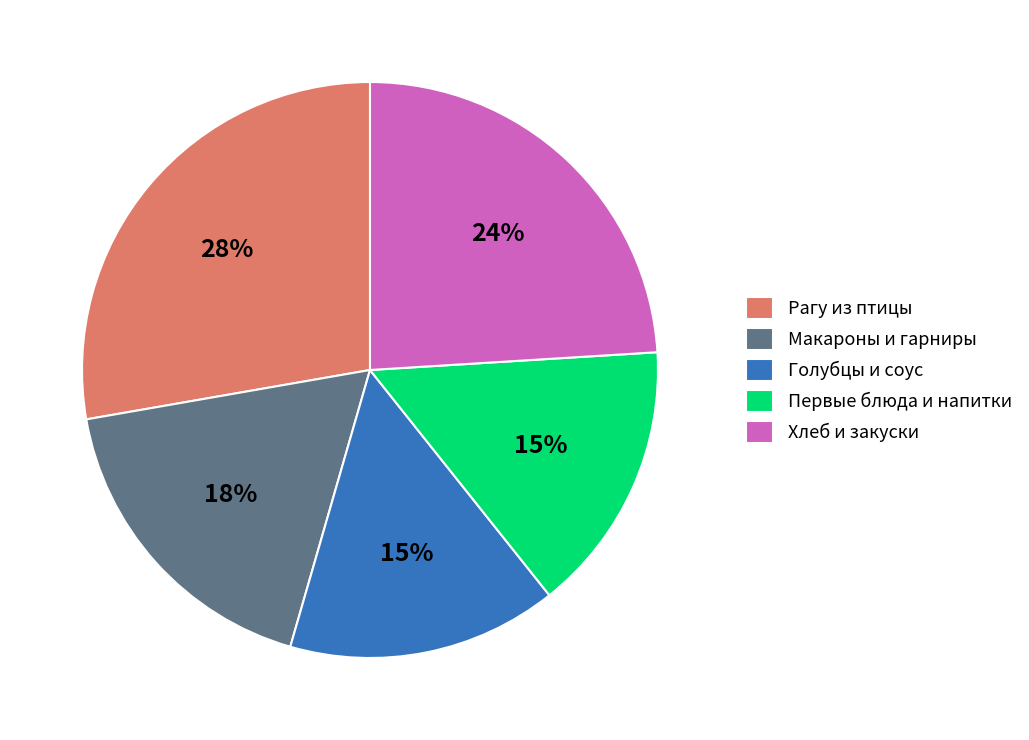

Does any single category account for the majority?

No